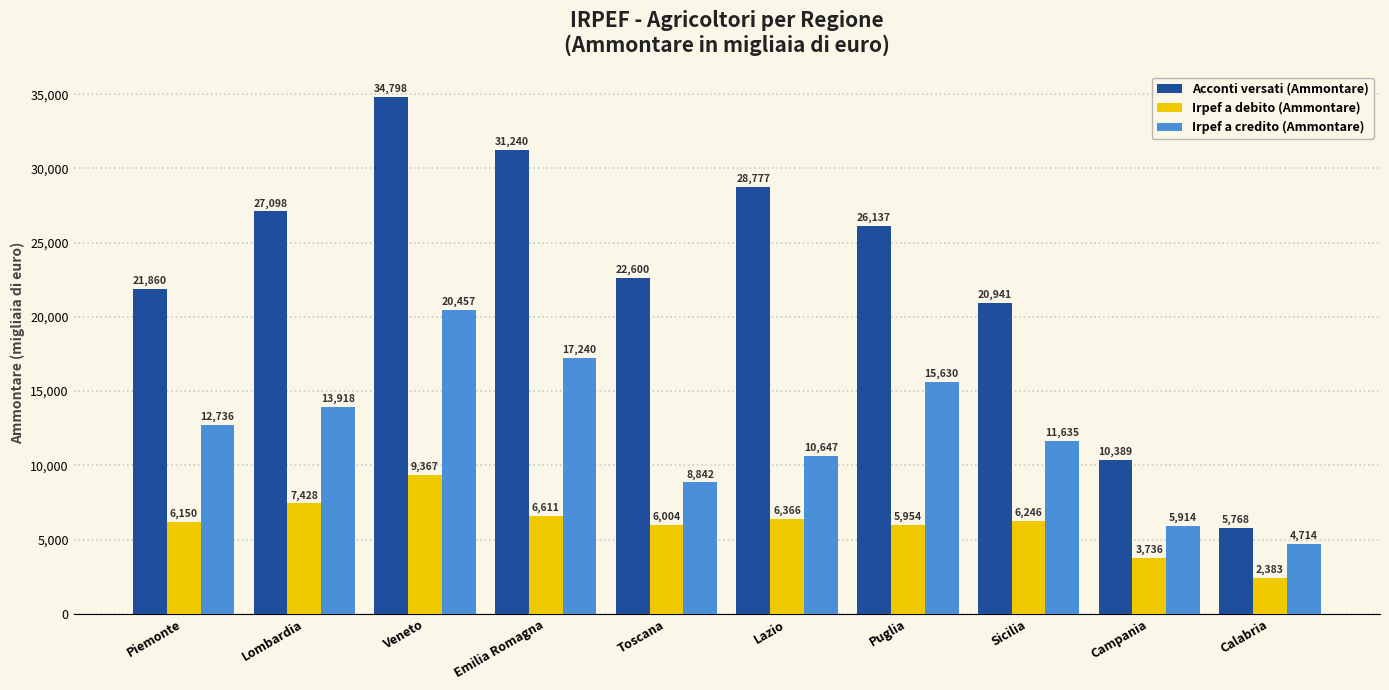

Where is Irpef a credito (Ammontare) nearest to the value 12585?

Piemonte